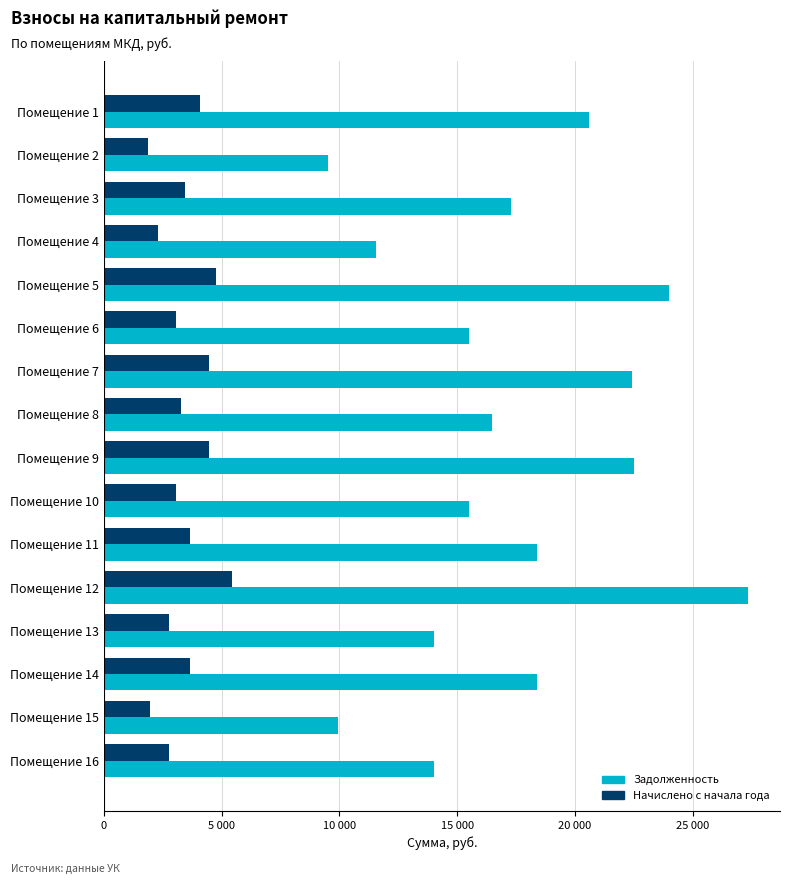

At how many categories does at least one series exceed 20054?

5